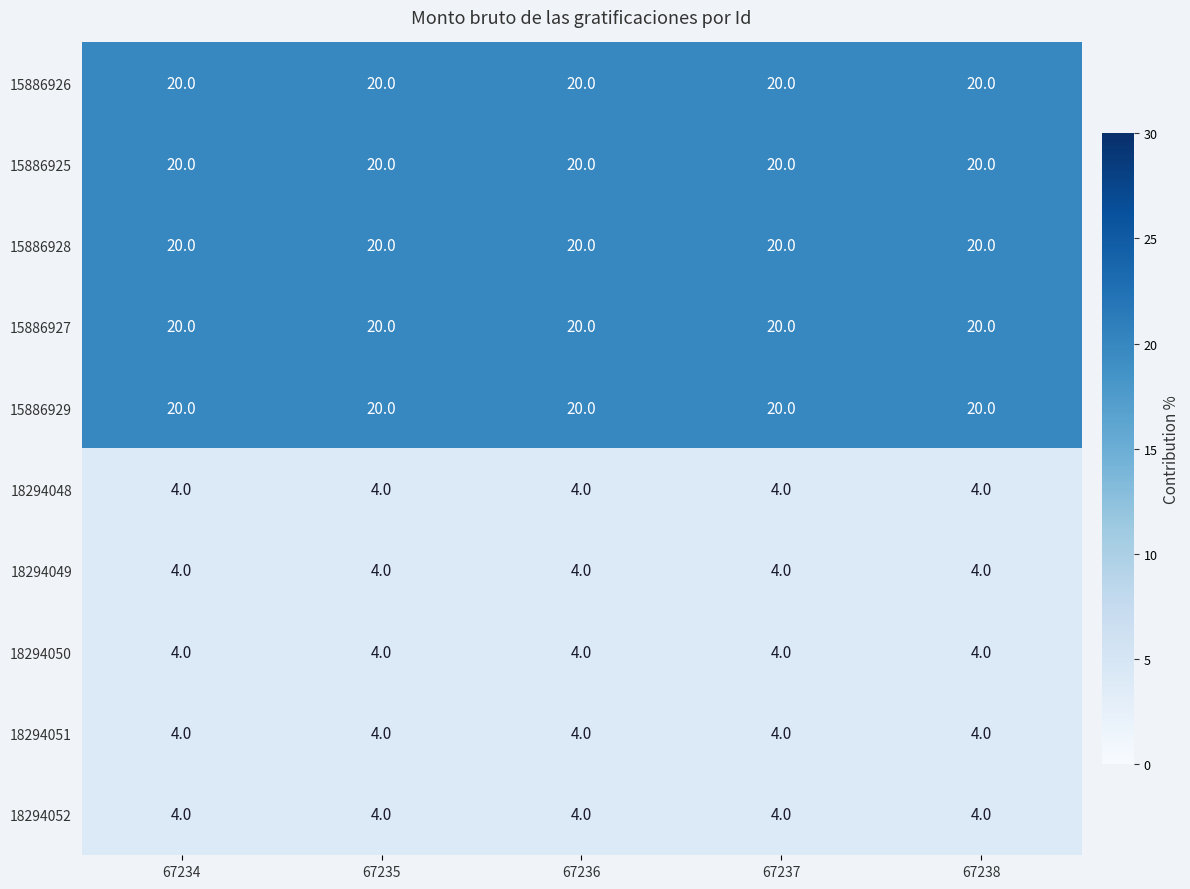

True or false: 18294048 has a value of 6 at 67236.

False